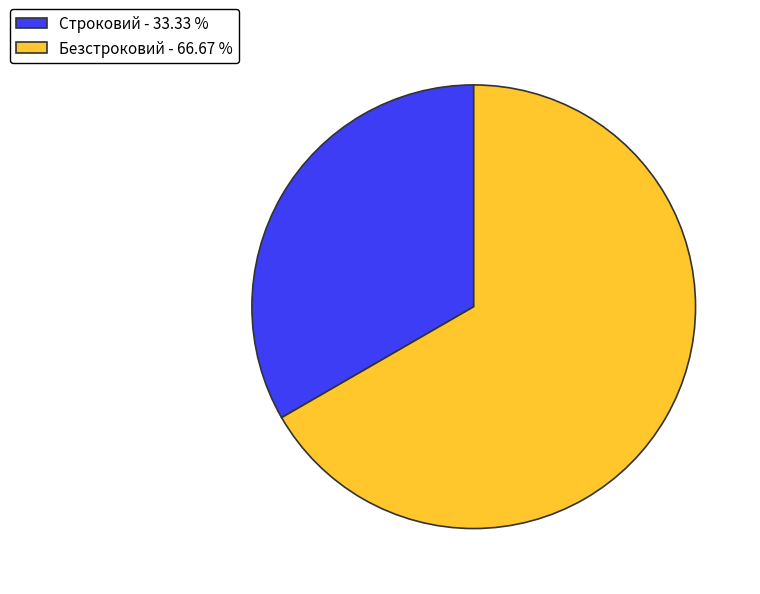

Which category has the biggest portion of the pie?

Безстроковий